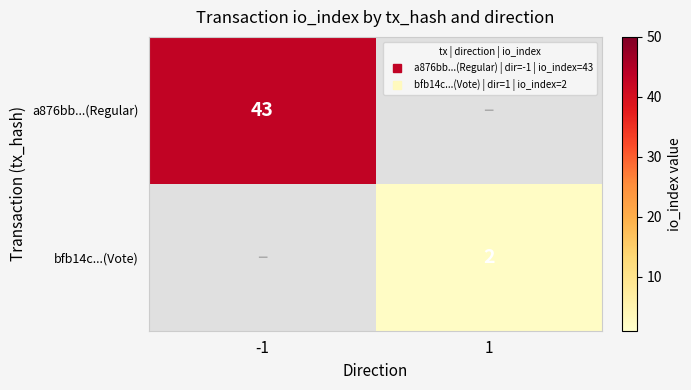

Which category has the lowest value across all series?

1